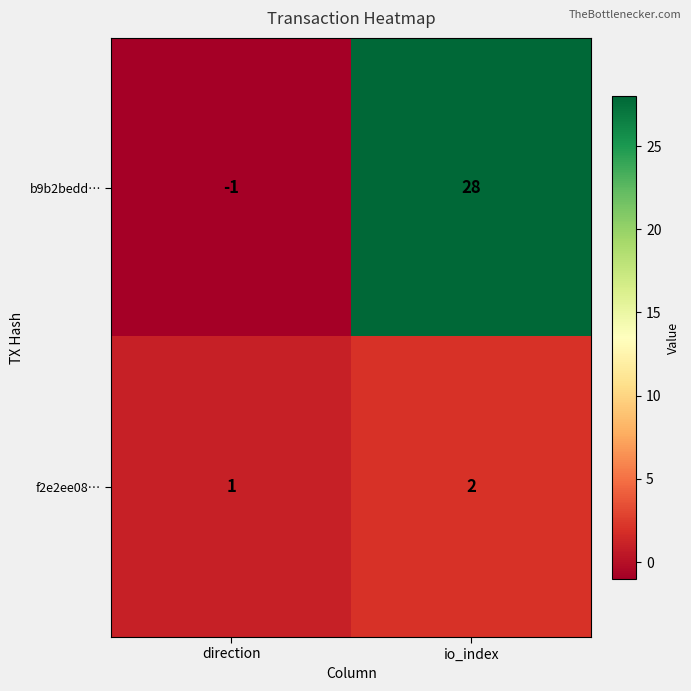

Reading left to right, what are all the values shown in this chart?

b9b2bedd…: -1	28
f2e2ee08…: 1	2